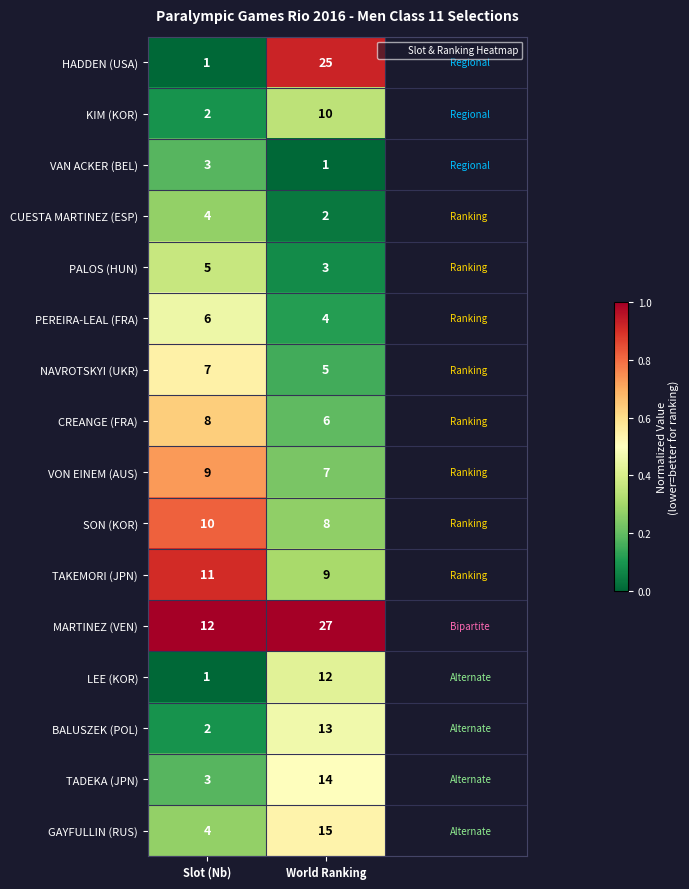

The value of PALOS (HUN) at Slot (Nb) is 5. True or false?

True